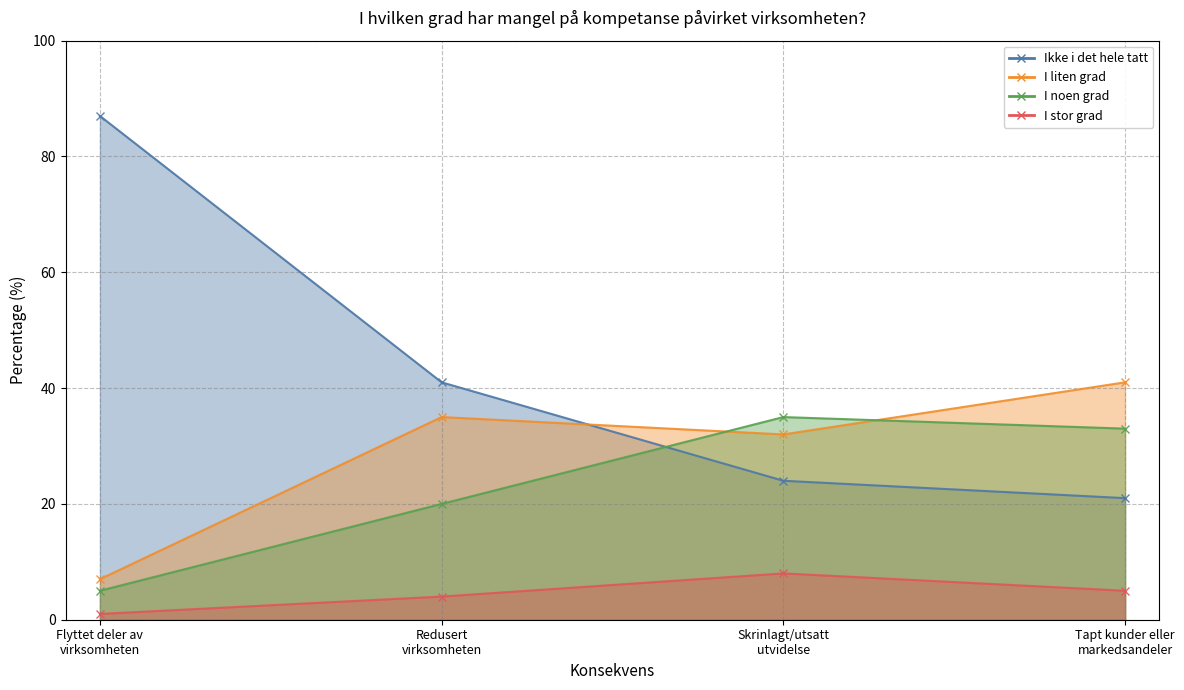

What is the difference between the I stor grad values at Tapt kunder eller
markedsandeler and Flyttet deler av
virksomheten?

4